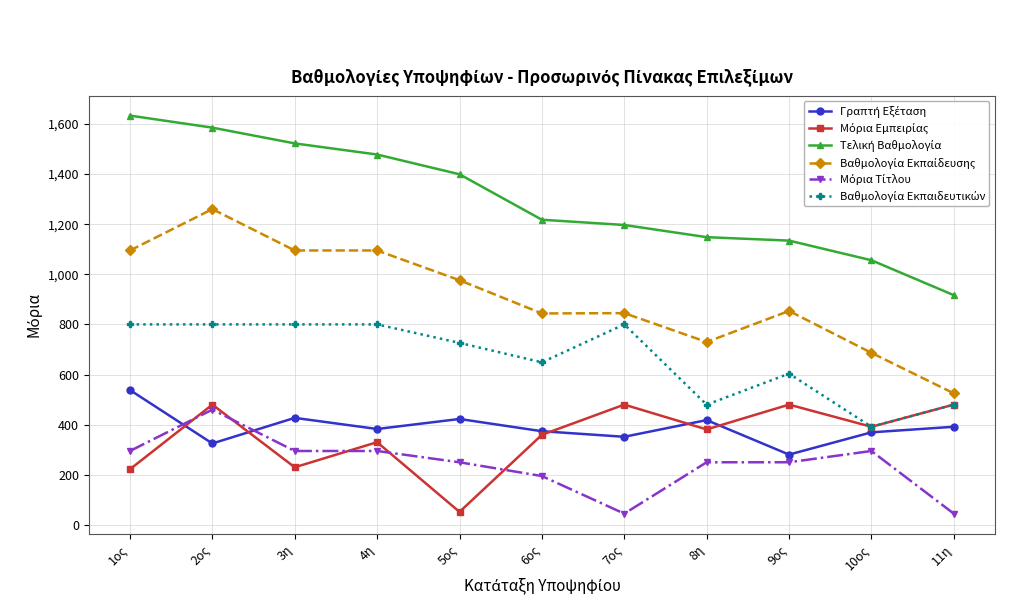

What is the total value across all series at 3η?

4369.3